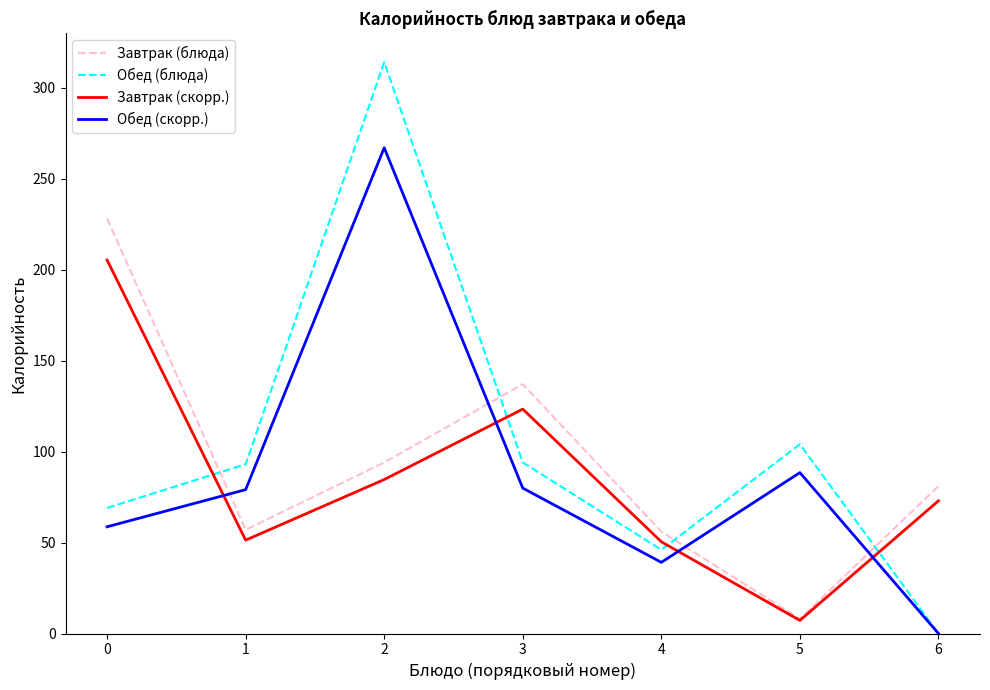

The value of Завтрак (блюда) at 0 is 363.9. True or false?

False